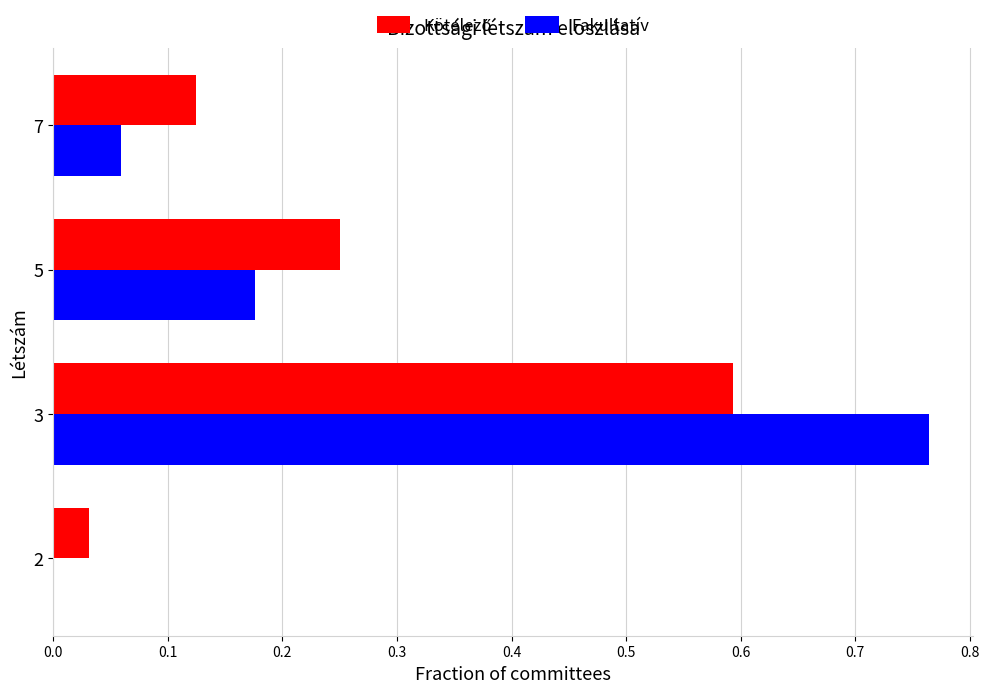

What is the sum of all Fakultatív values?

1.0